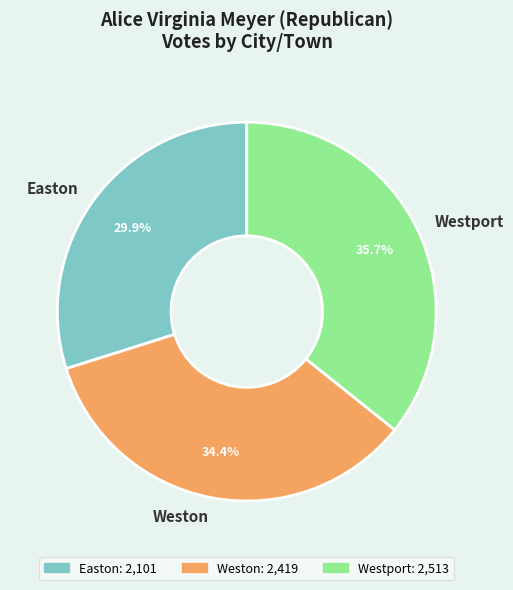

Count the number of slices in the pie.

3